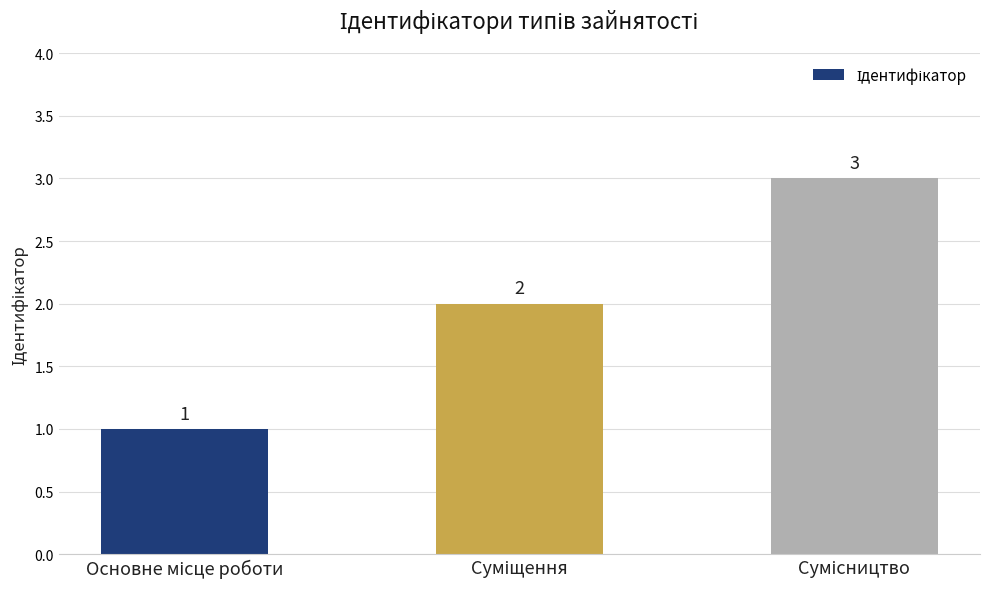

What is the greatest value displayed?

3